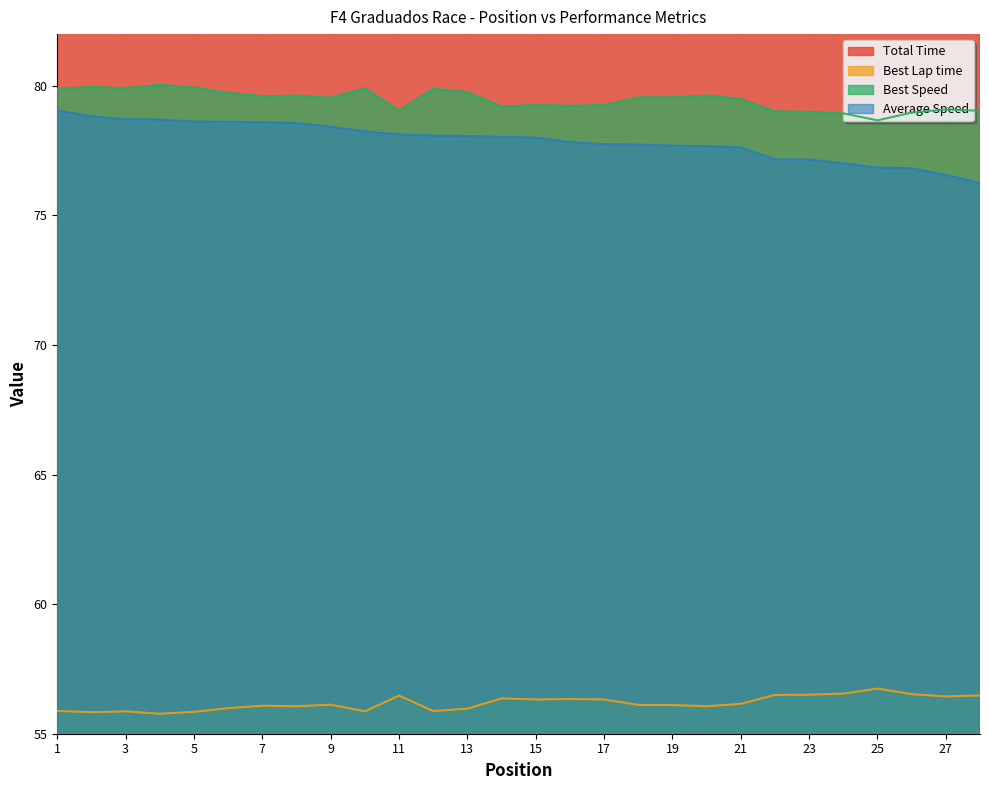

What is the difference between the Total Time values at 23 and 18?

5.2